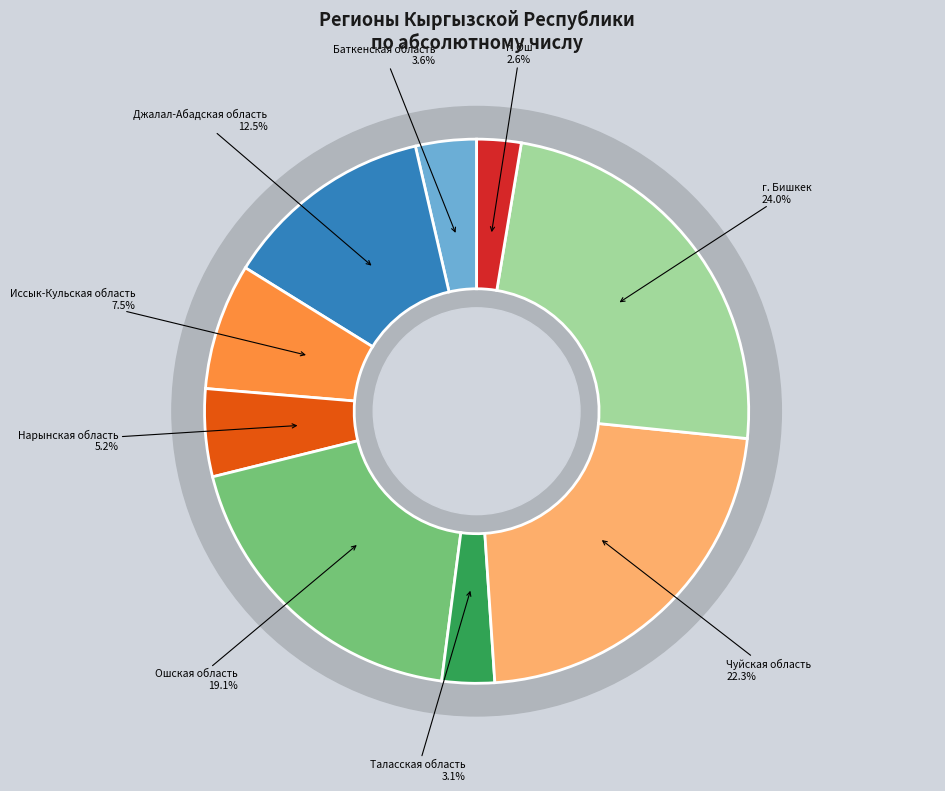

To the nearest percent, what portion does Ошская область represent?

19%